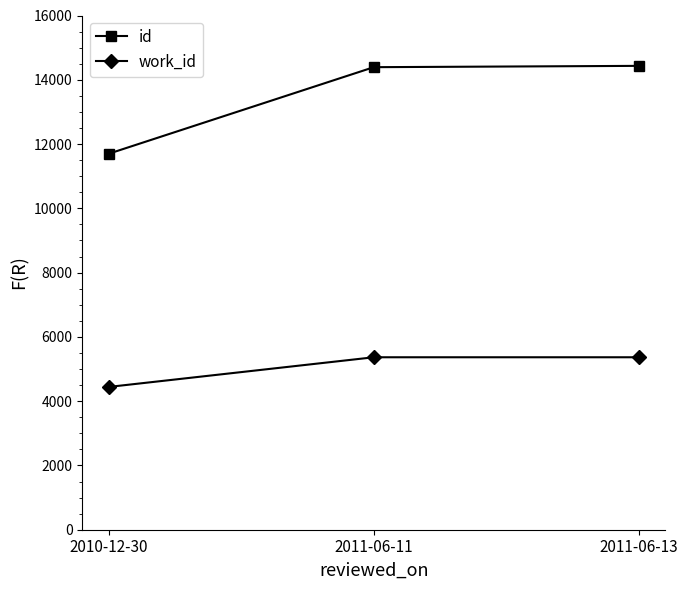

What is the total value across all series at 2011-06-13?

19799